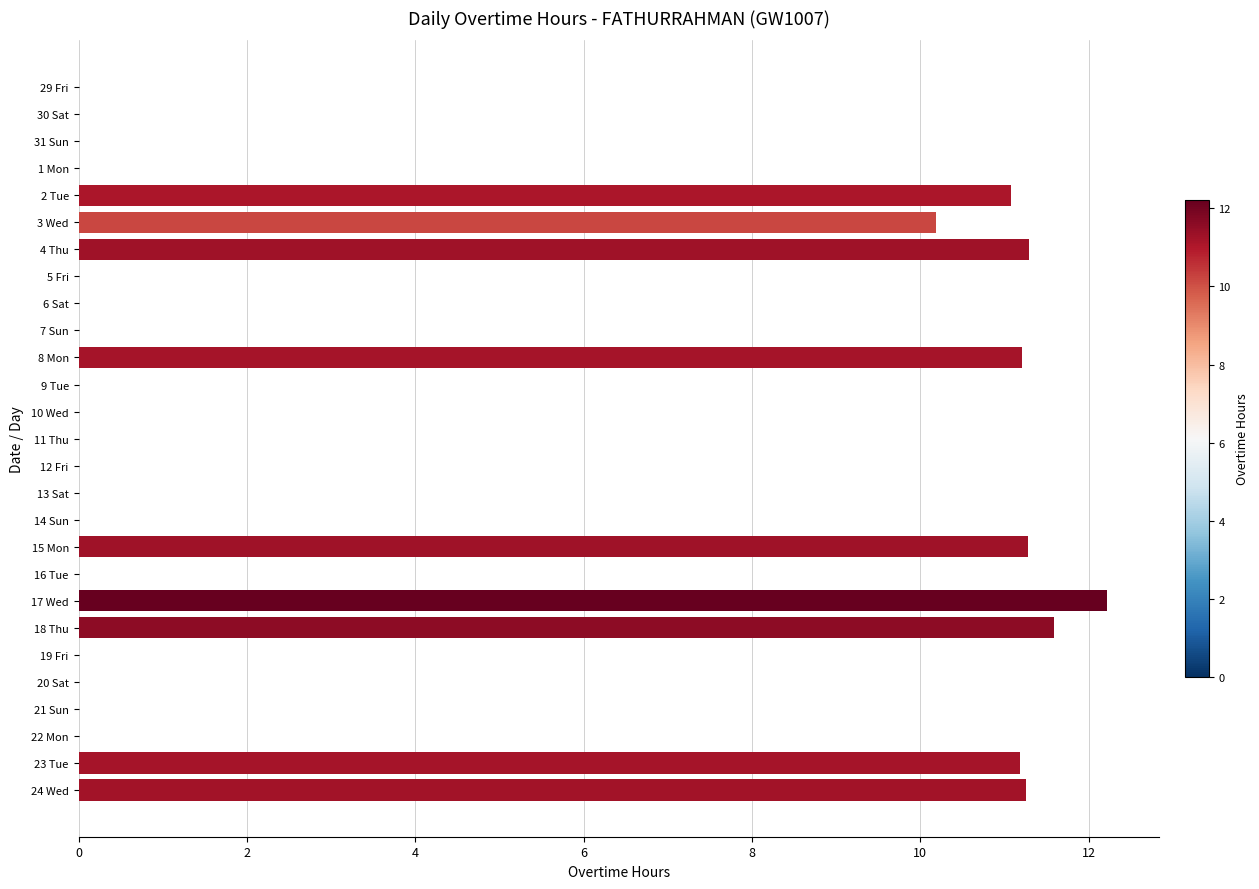

Between 8 Mon and 1 Mon, which is larger?

8 Mon